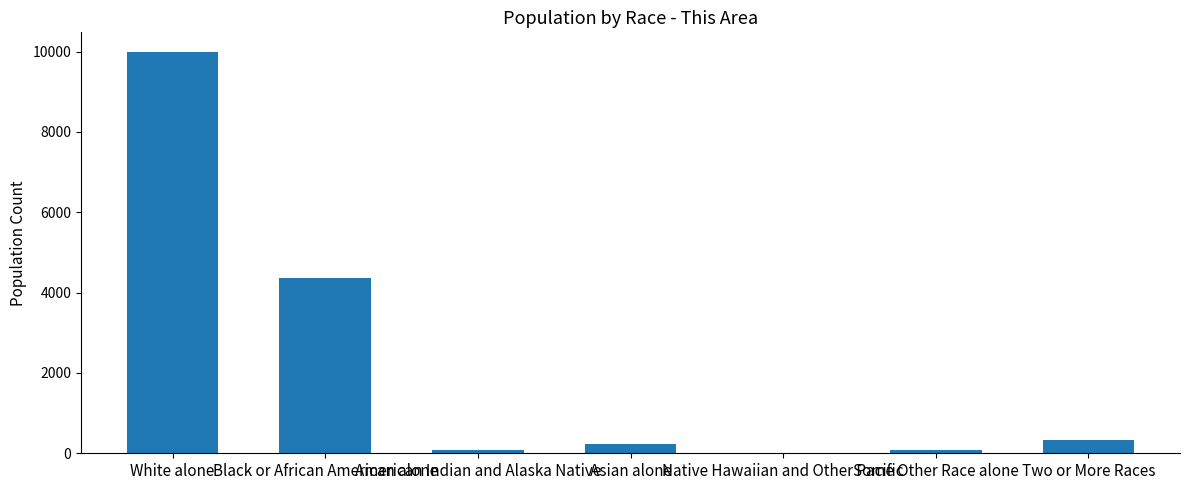

Where does the data first go above 225?

White alone